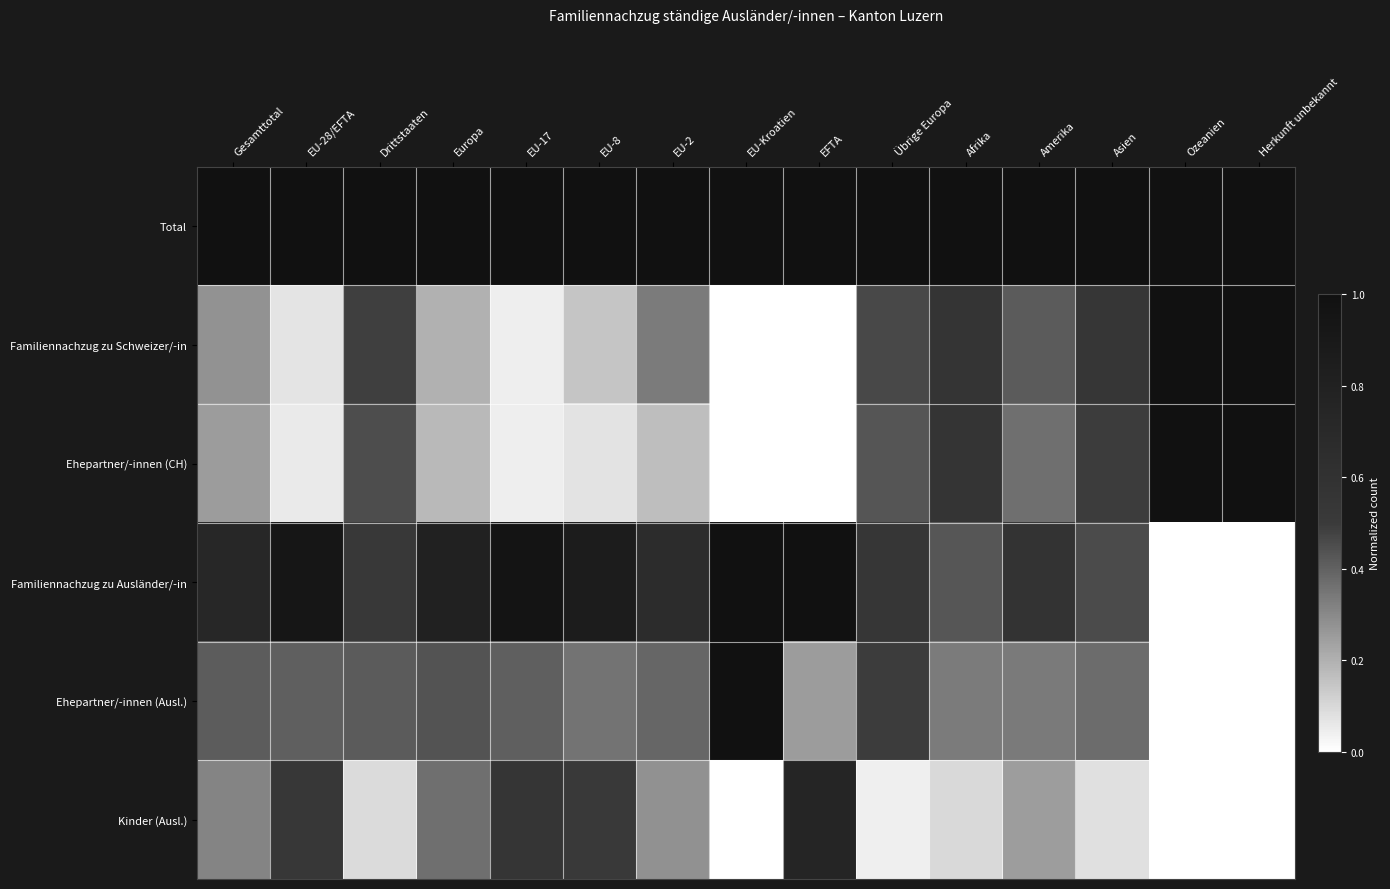

Rank the series at EU-Kroatien from highest to lowest value.

Total, Familiennachzug zu Ausländer/-in, Ehepartner/-innen (Ausl.), Familiennachzug zu Schweizer/-in, Ehepartner/-innen (CH), Kinder (Ausl.)